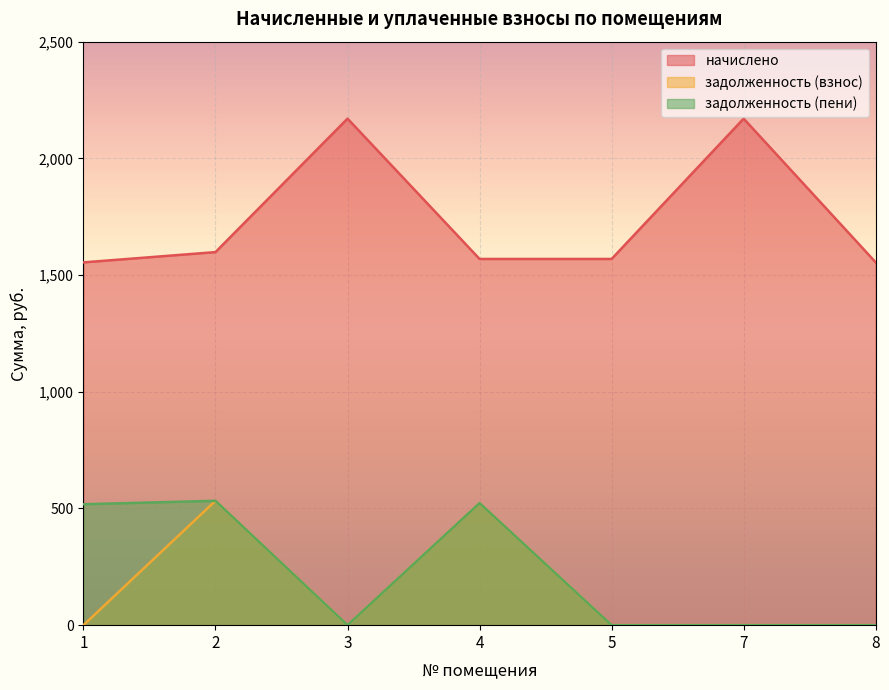

The задолженность (пени) series shows -171.7 at 5. True or false?

False